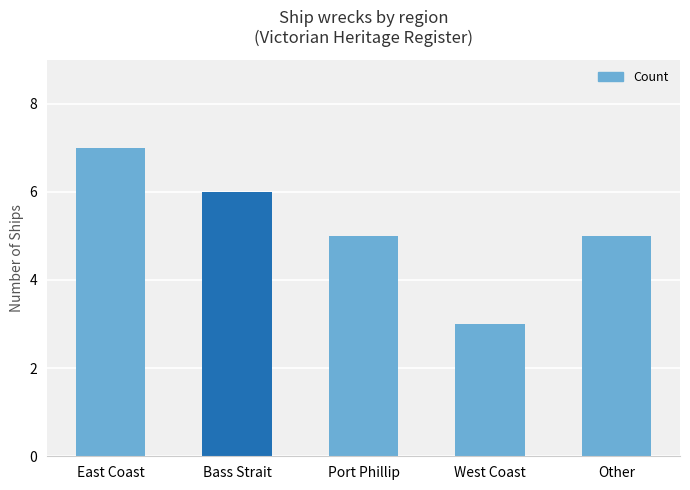

Is it true that the value at East Coast is 1?

False